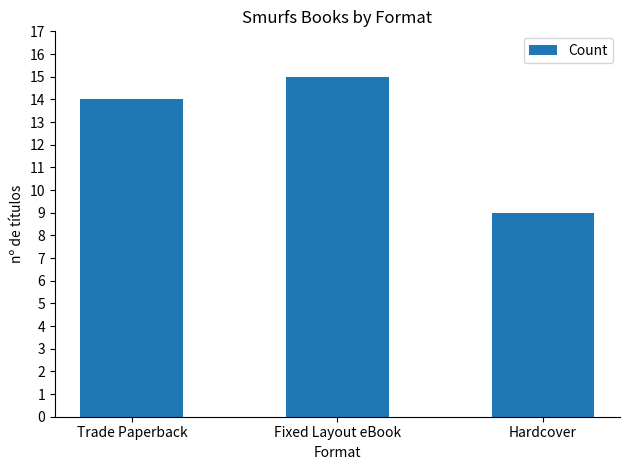

What is the smallest value displayed?

9